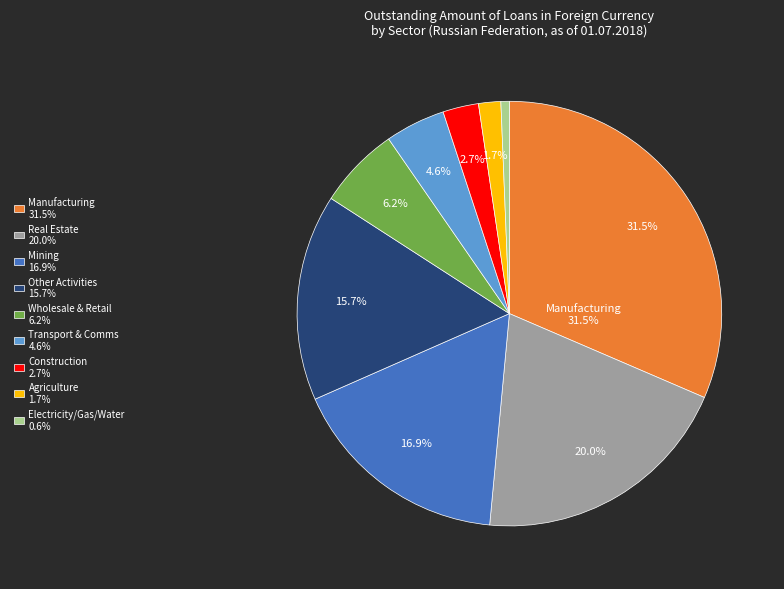

Which has a higher value, Agriculture 1.7% or Real Estate 20.0%?

Real Estate 20.0%